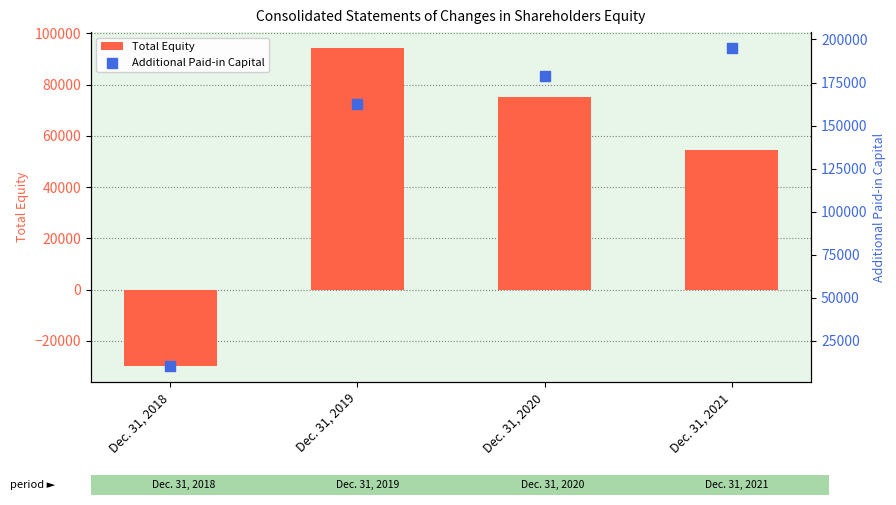

What is the total value across all series at Dec. 31, 2020?

254043